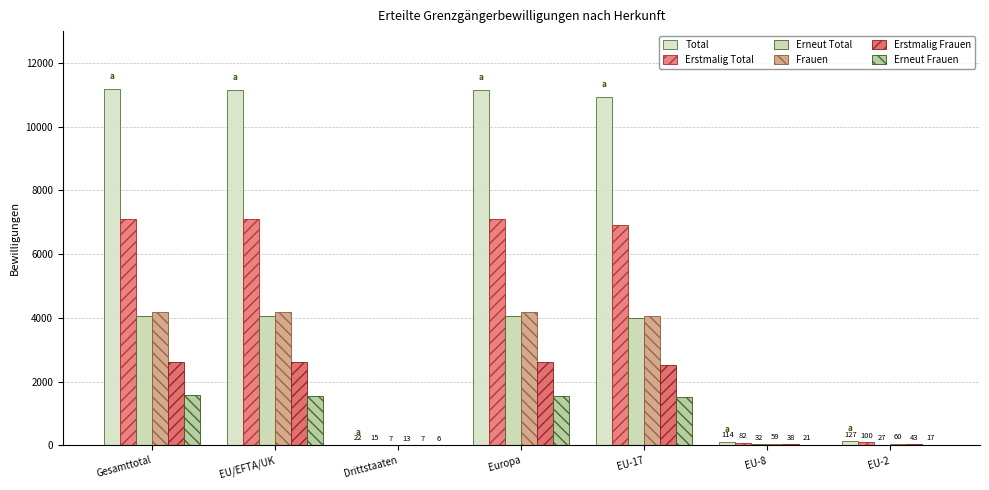

At how many categories does at least one series exceed 7092?

4